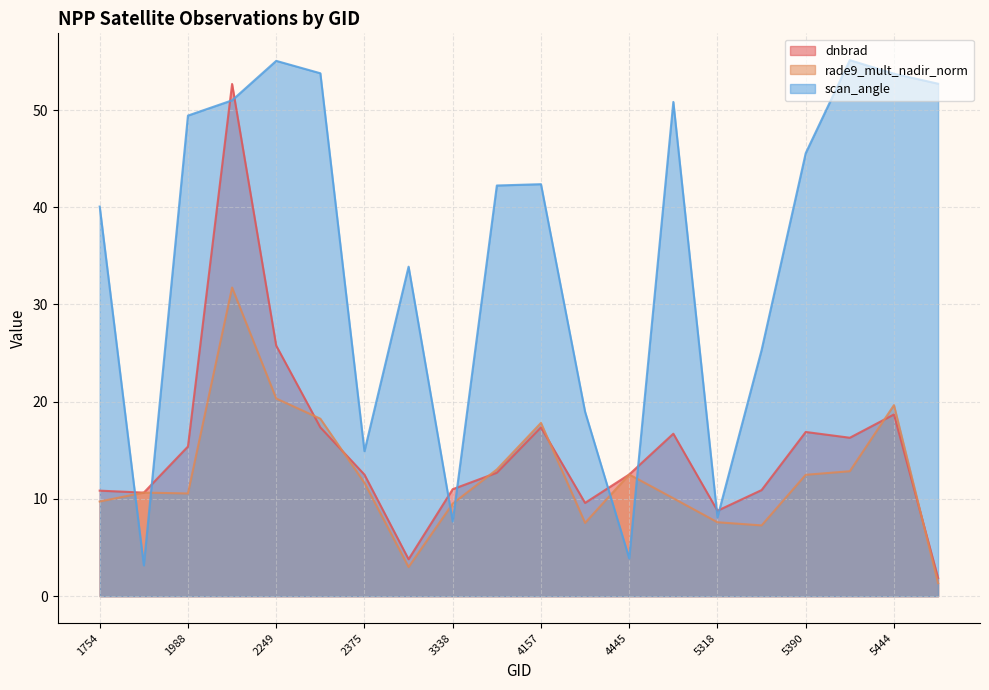

Which series has the largest total across all categories?

scan_angle